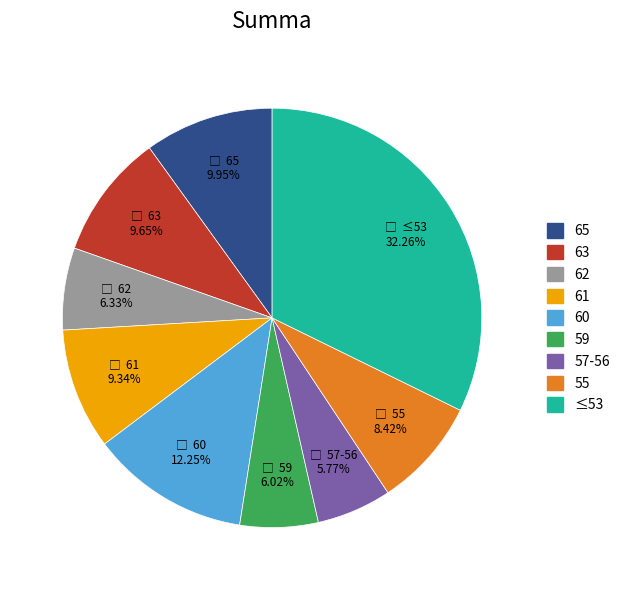

Is there a majority slice in this chart?

No